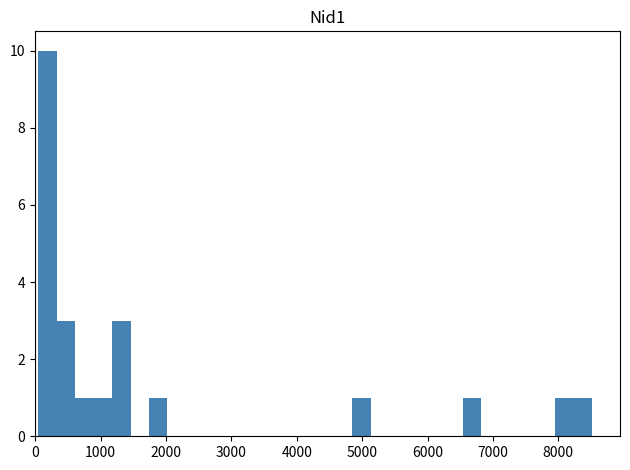

Read against the x-axis, roughly where is the centre of the tallest bar?

200